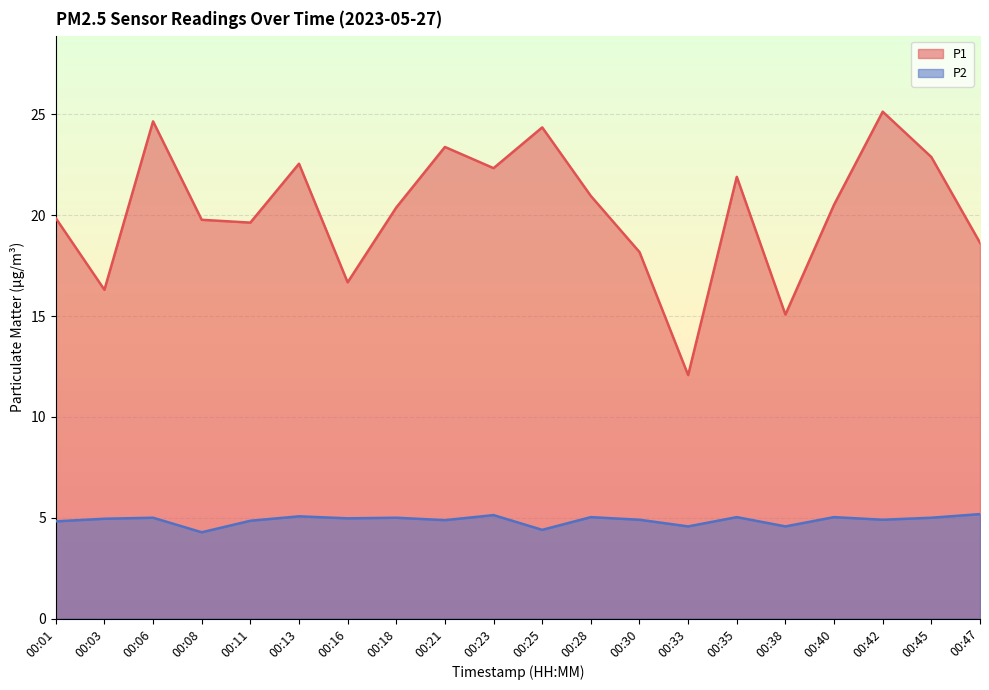

Reading left to right, list all the values displayed in this chart.

P1: 00:01=19.9	00:03=16.3	00:06=24.6	00:08=19.8	00:11=19.6	00:13=22.6	00:16=16.7	00:18=20.4	00:21=23.4	00:23=22.3	00:25=24.4	00:28=20.9	00:30=18.2	00:33=12.1	00:35=21.9	00:38=15.1	00:40=20.5	00:42=25.1	00:45=22.9	00:47=18.6
P2: 00:01=4.8	00:03=5.0	00:06=5.0	00:08=4.3	00:11=4.8	00:13=5.1	00:16=5.0	00:18=5.0	00:21=4.9	00:23=5.1	00:25=4.4	00:28=5.0	00:30=4.9	00:33=4.6	00:35=5.0	00:38=4.6	00:40=5.0	00:42=4.9	00:45=5.0	00:47=5.2